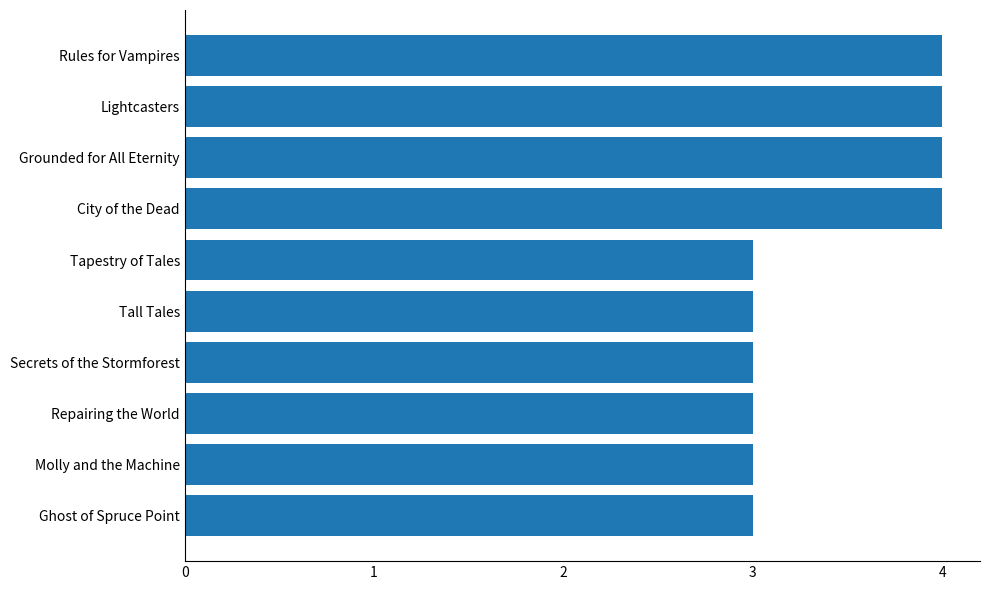

Which has a higher value, Molly and the Machine or Rules for Vampires?

Rules for Vampires